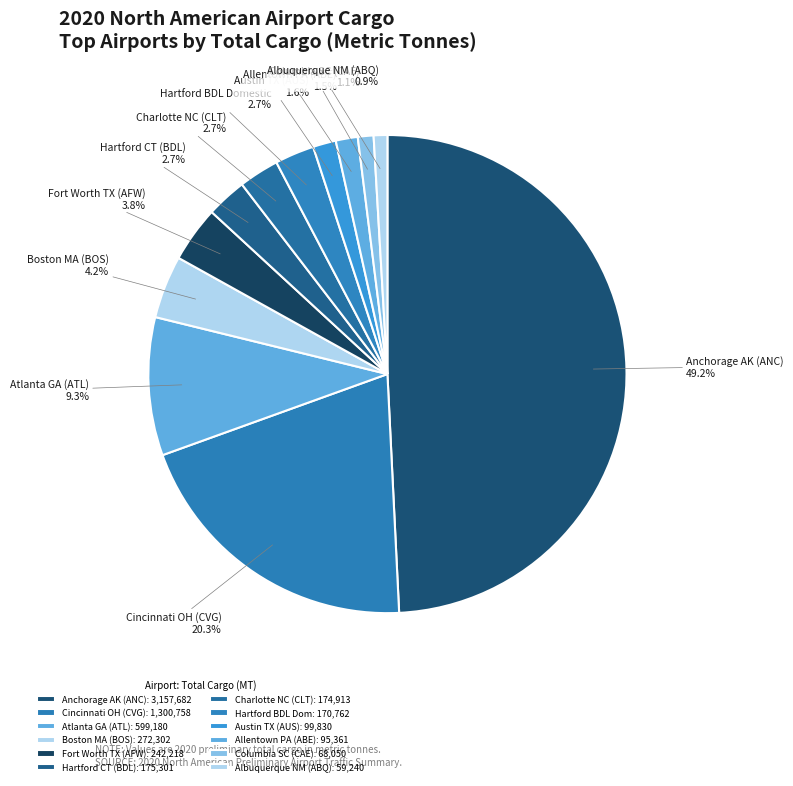

How many segments does this pie chart have?

12